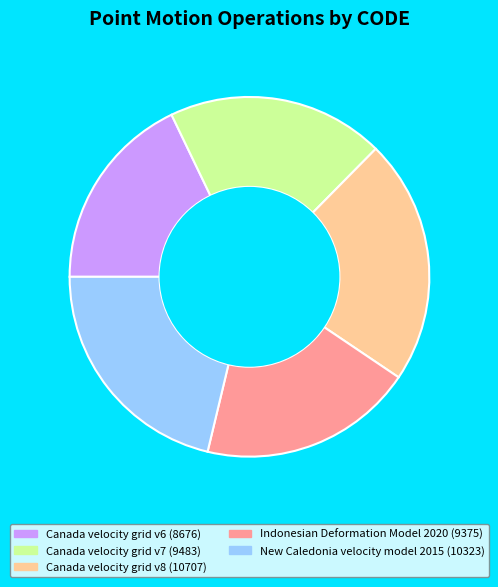

Approximately how many times larger is the value at Indonesian Deformation Model 2020 compared to Canada velocity grid v7?

1.0